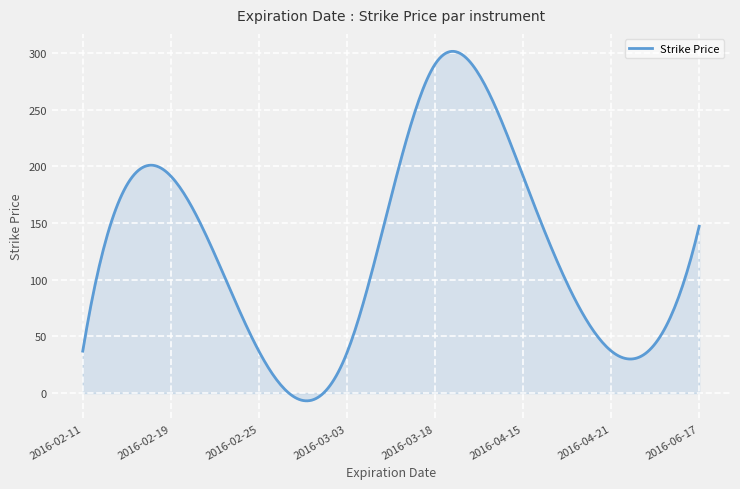

What is the minimum value shown in the chart?

-6.8